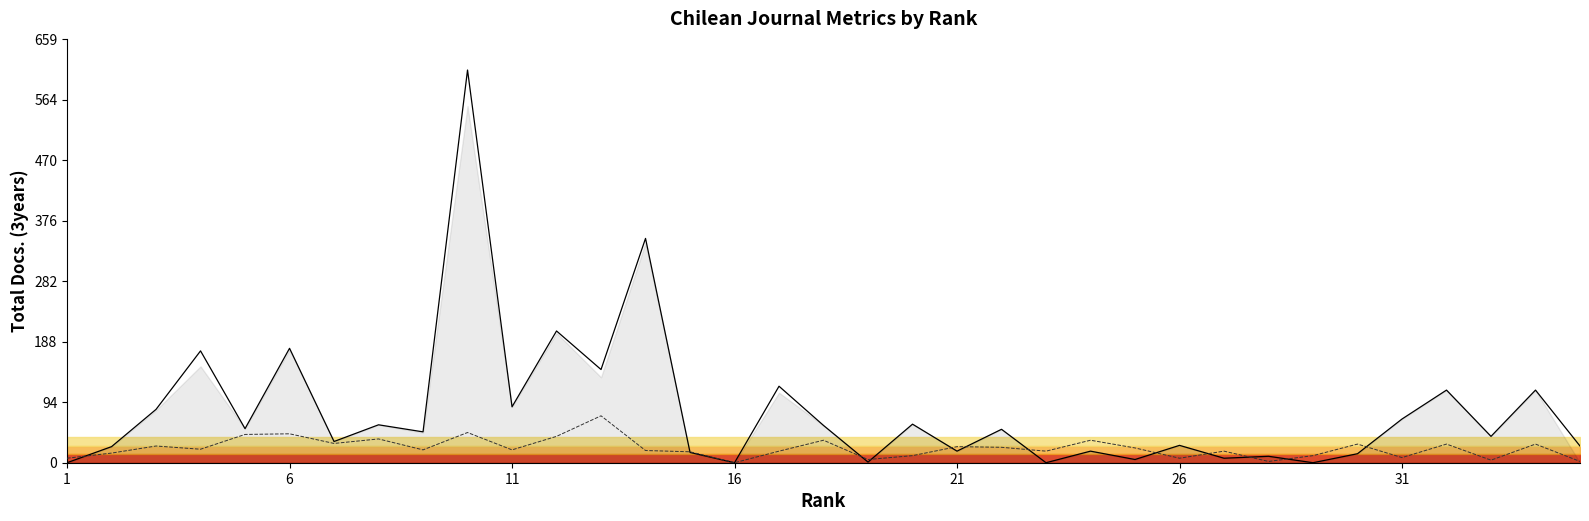

What is the value of the Total Docs. (3years) point at the 18th from the left?

58